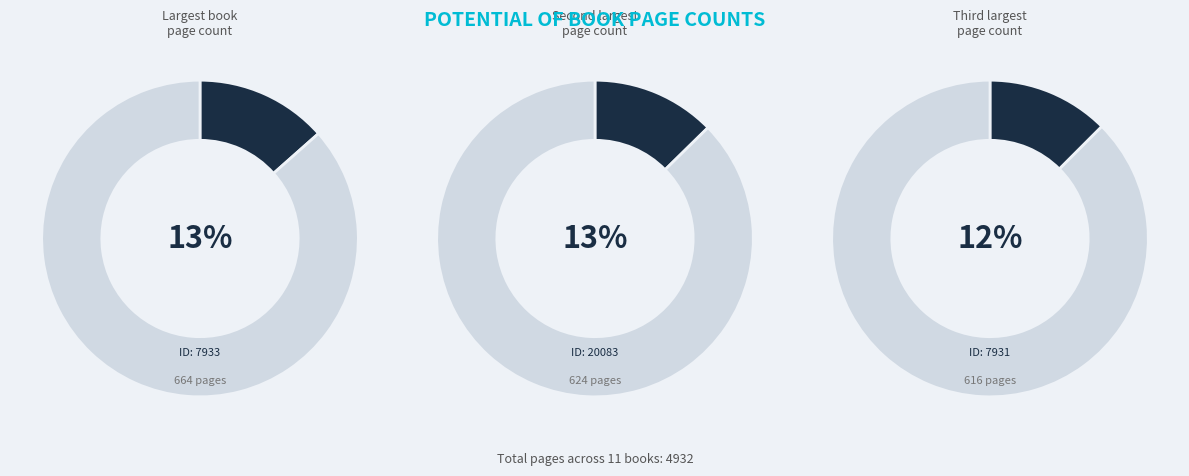

Do 7246 and 1405 together represent more than half of the pie?

No